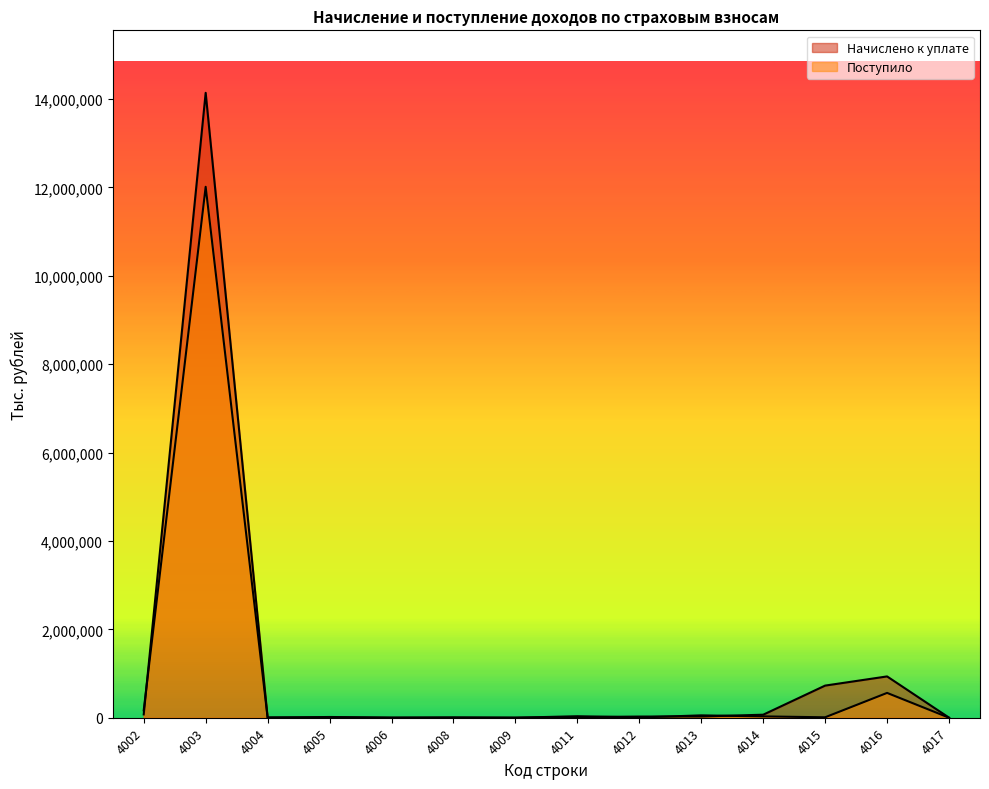

Reading left to right, transcribe all the data shown in this chart.

Начислено к уплате: 75078	14140892	1784	16897	2419	6925	1620	14489	26390	27841	68391	727244	934815	1857
Поступило: 166993	12014373	6709	7007	611	1719	191	33896	6174	53614	30270	10006	561663	320